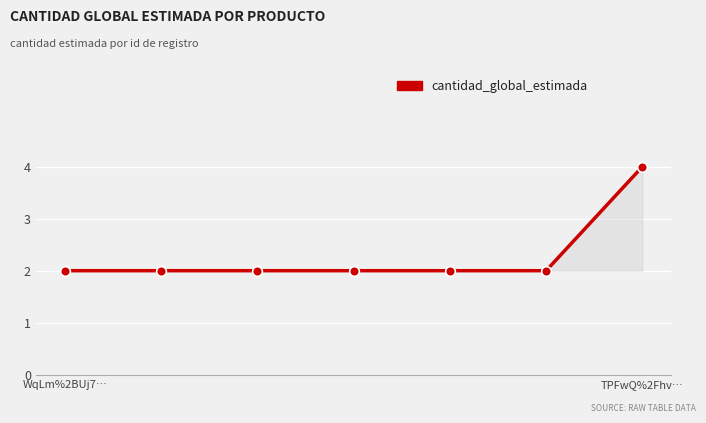

True or false: there are more than 2 points higher than both neighbors.

False